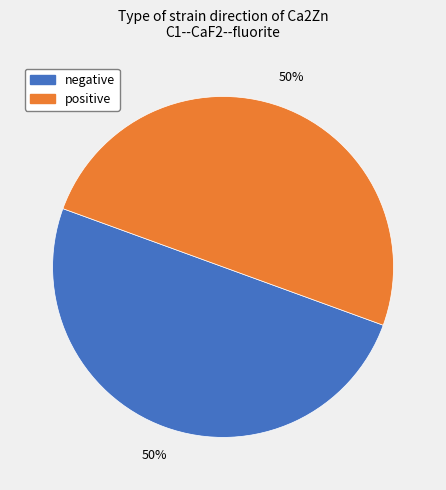

To the nearest percent, what is the average slice percentage?

50%